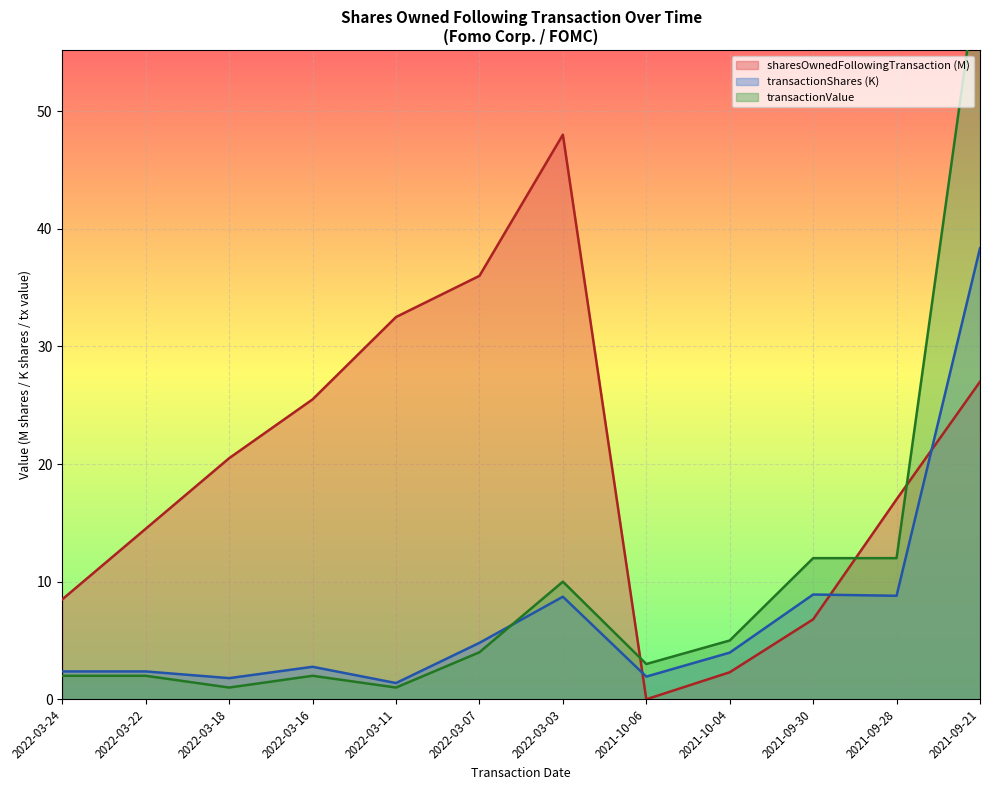

What is the difference between the highest and lowest values at 2022-03-11?

31.5